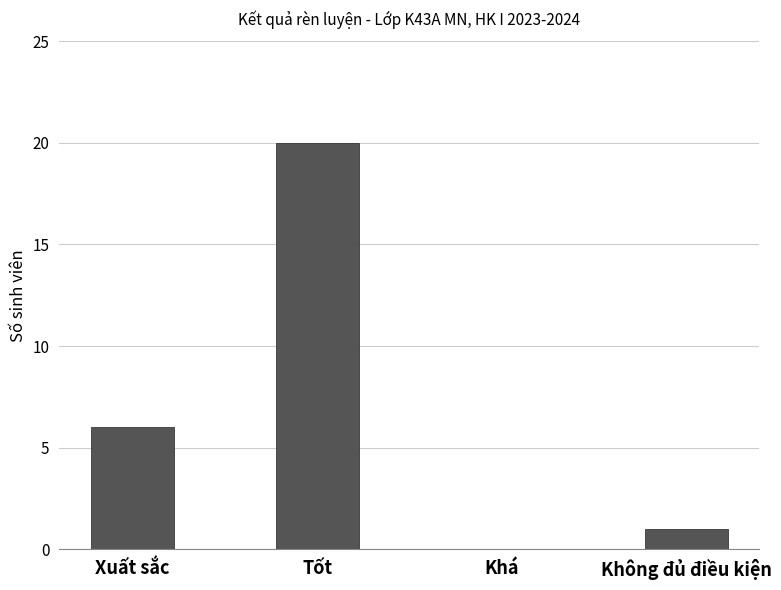

The value at Tốt is 31. True or false?

False